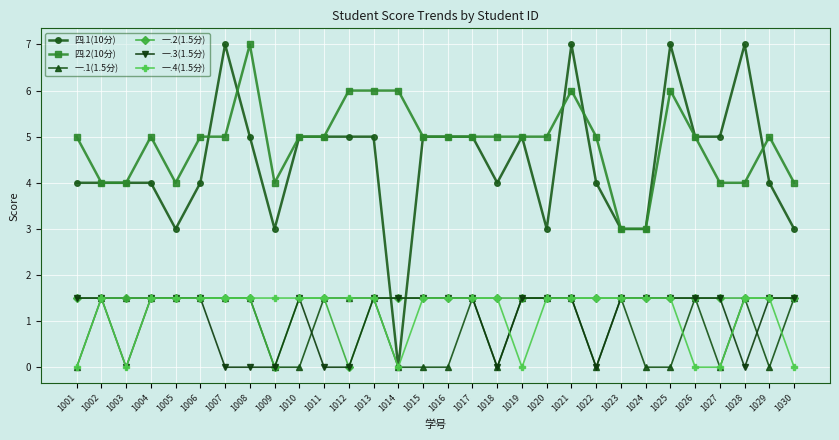

What is the minimum value for 四.2(10分)?

3.0